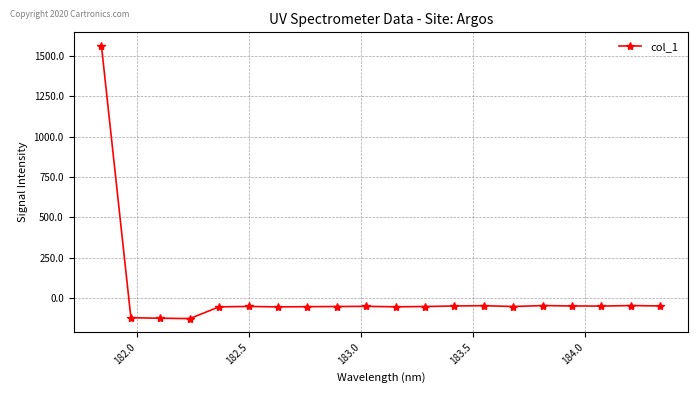

What is the value of the 16th point from the left?

-47.4